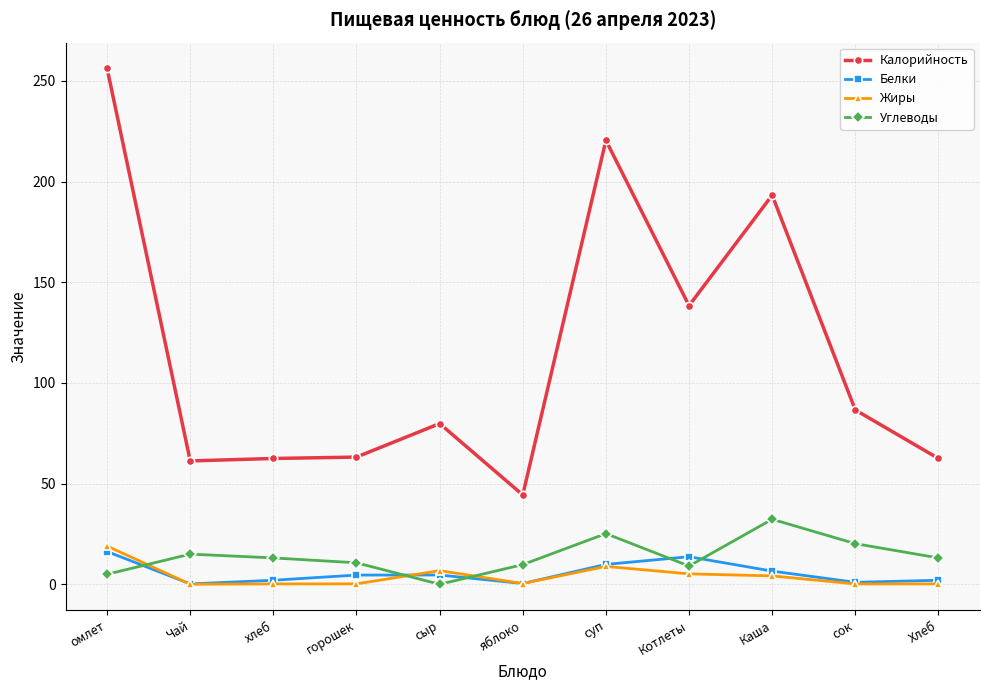

The value of Углеводы at горошек is 10.7. True or false?

True